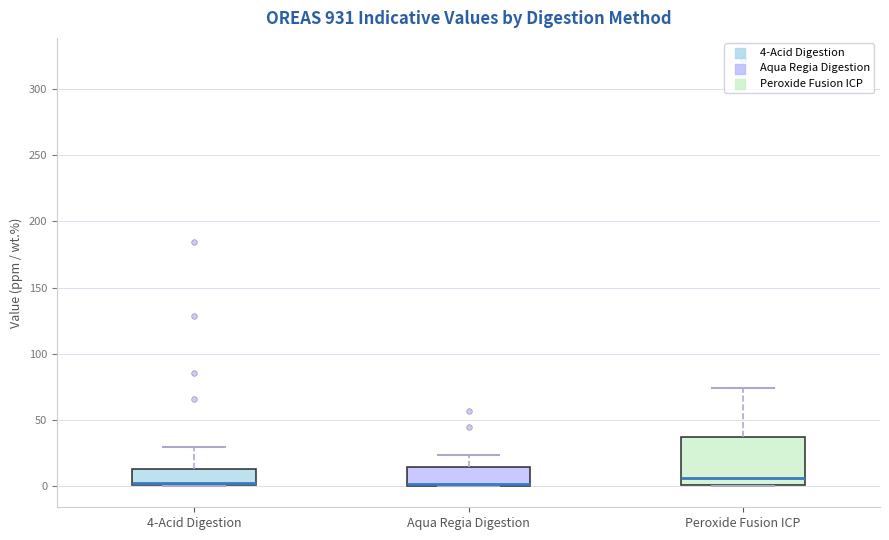

Which box is the tallest, from its lower edge to its upper edge?

Peroxide Fusion ICP